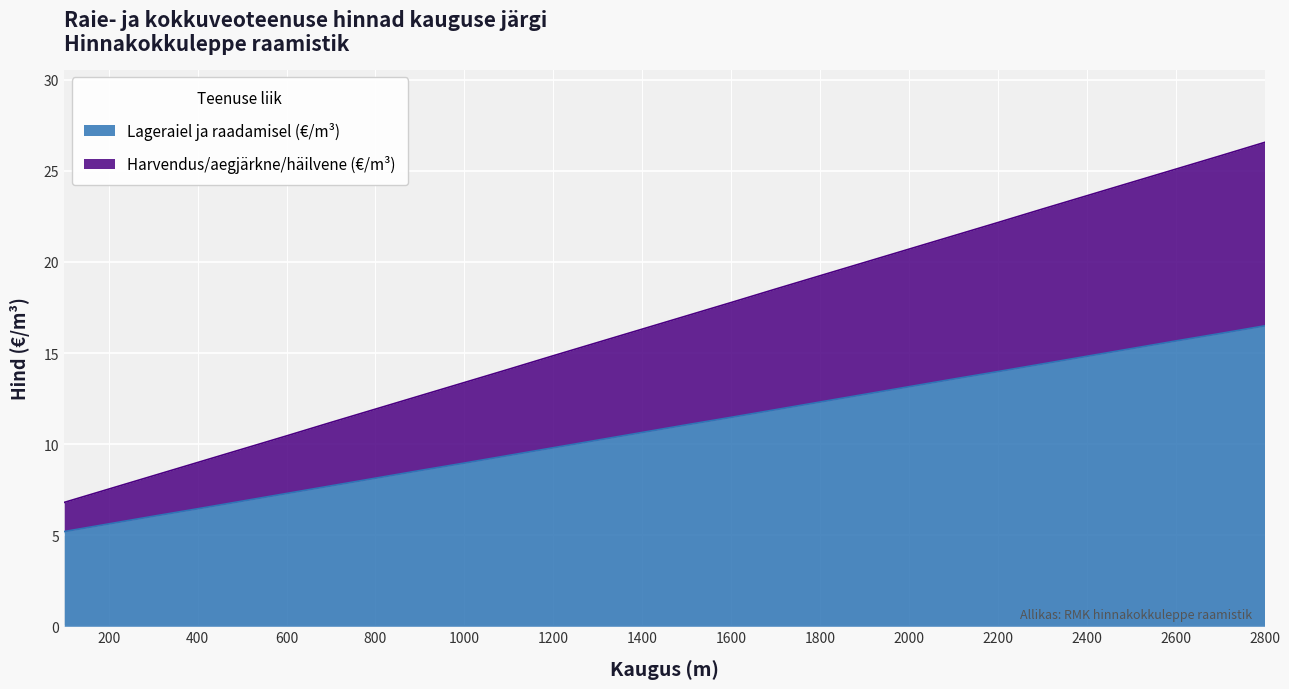

List the series in order of their peak value, lowest first.

Lageraiel ja raadamisel (€/m³), Harvendus/aegjärkne/häilvene (€/m³)